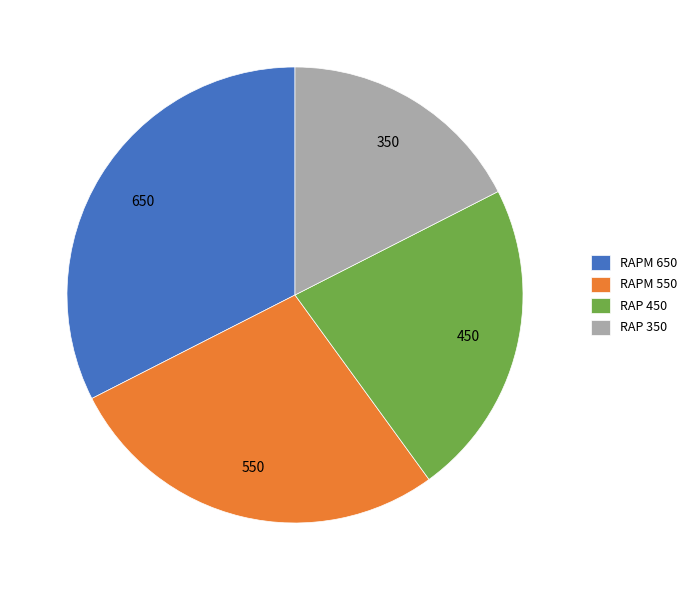

The RAPM 550 slice represents 34% of the pie. True or false?

False